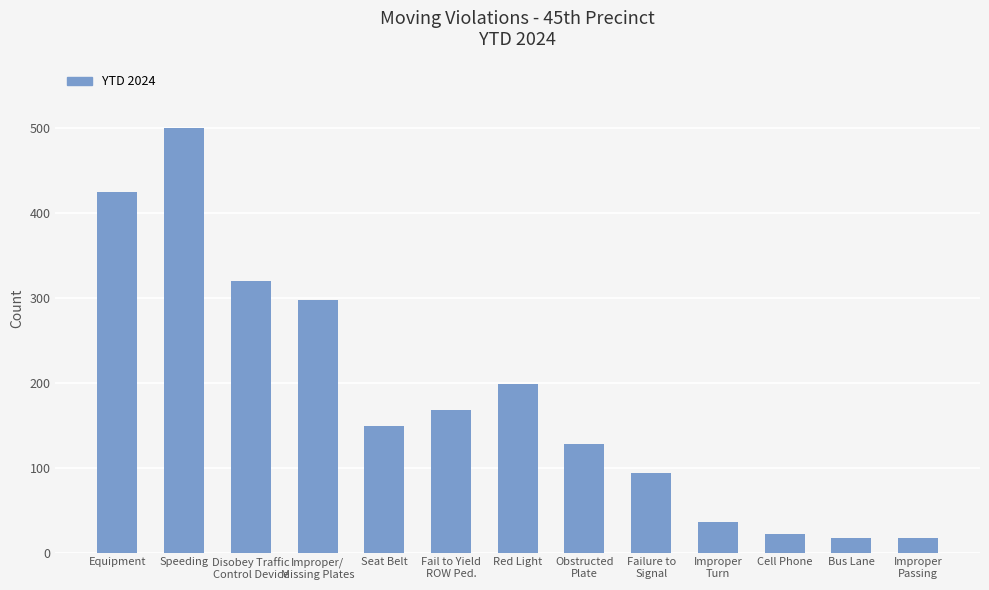

Reading right to left, transcribe all the data shown in this chart.

17	17	22	36	94	128	198	168	149	298	320	500	425